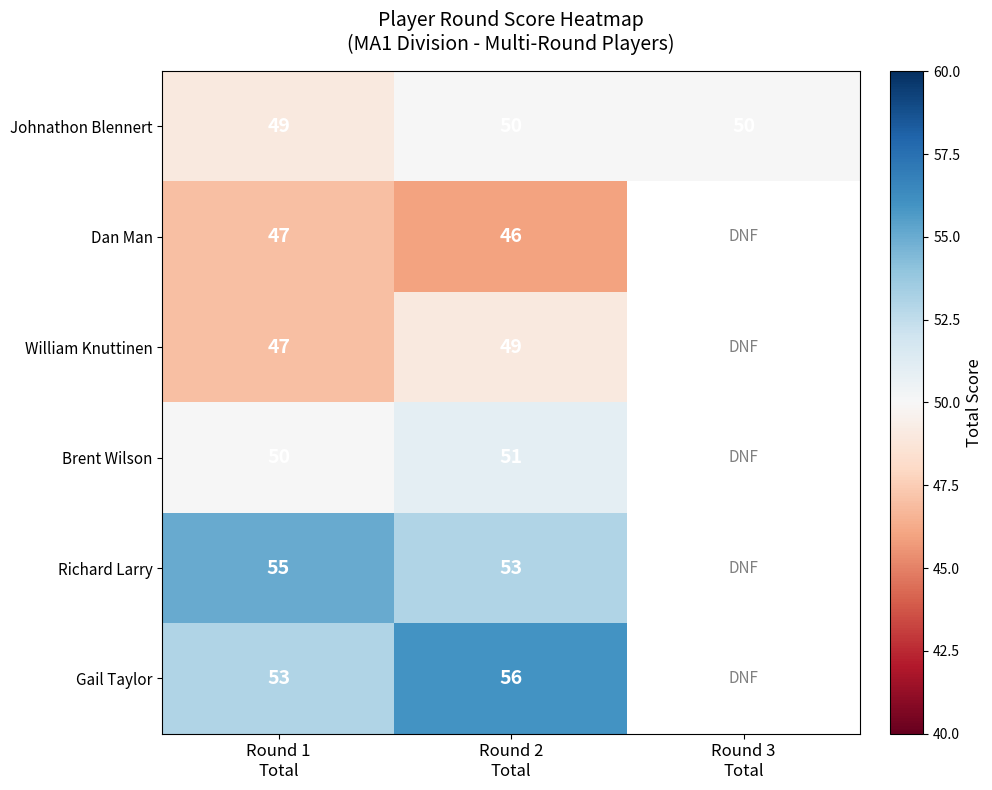

What is the maximum value for Johnathon Blennert?

50